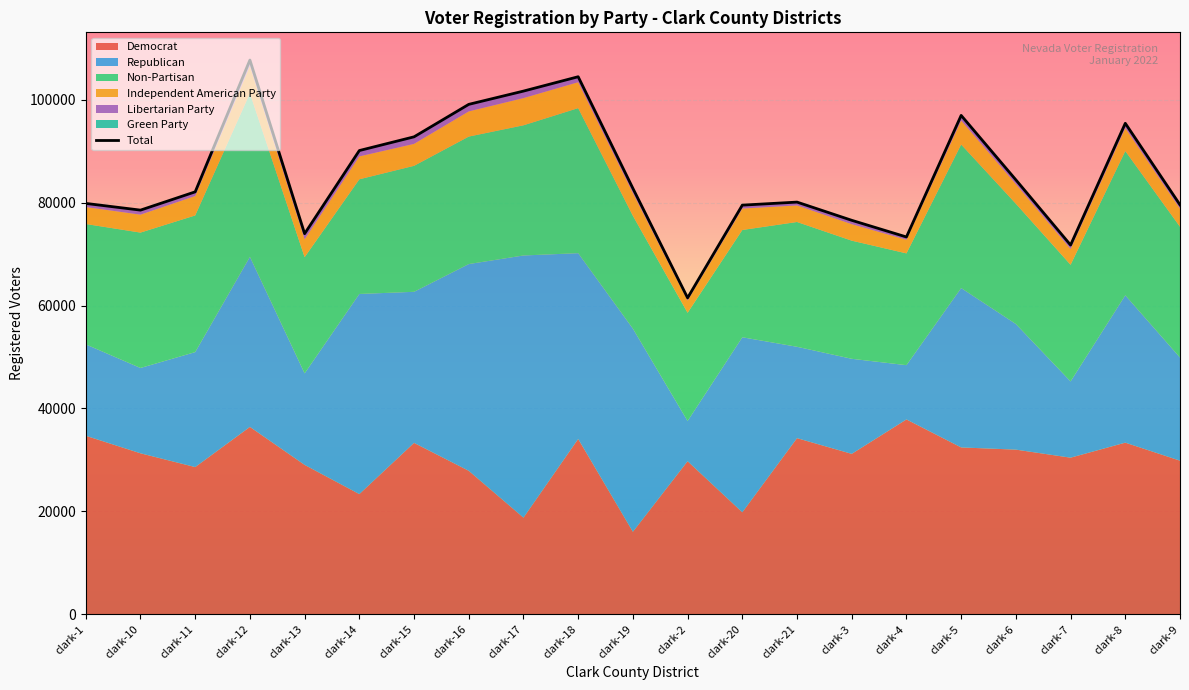

What is the change in value from clark-1 to clark-12?

+27879